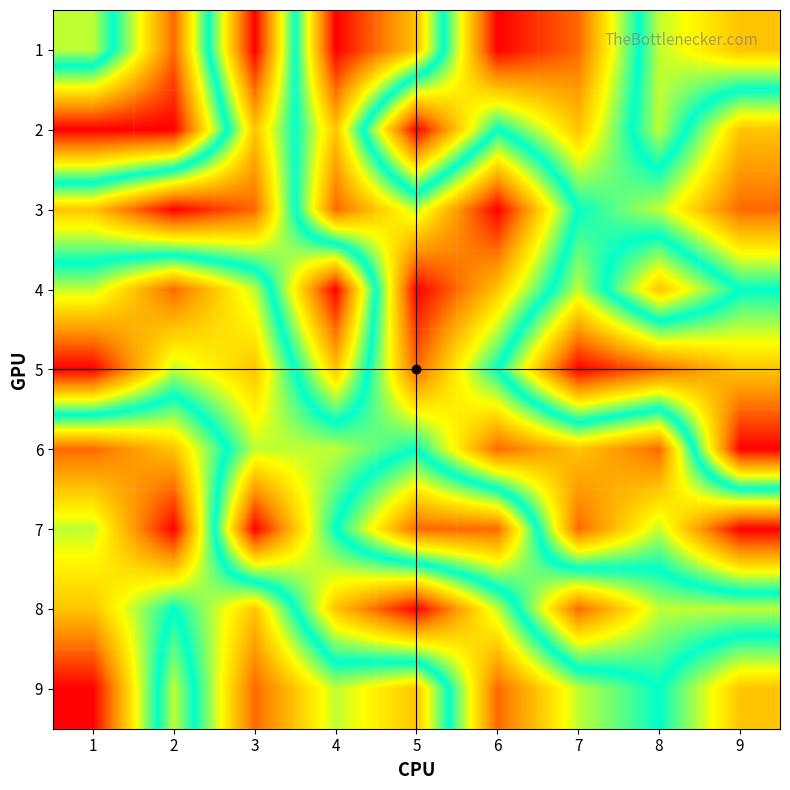

At how many categories does at least one series exceed 7?

9